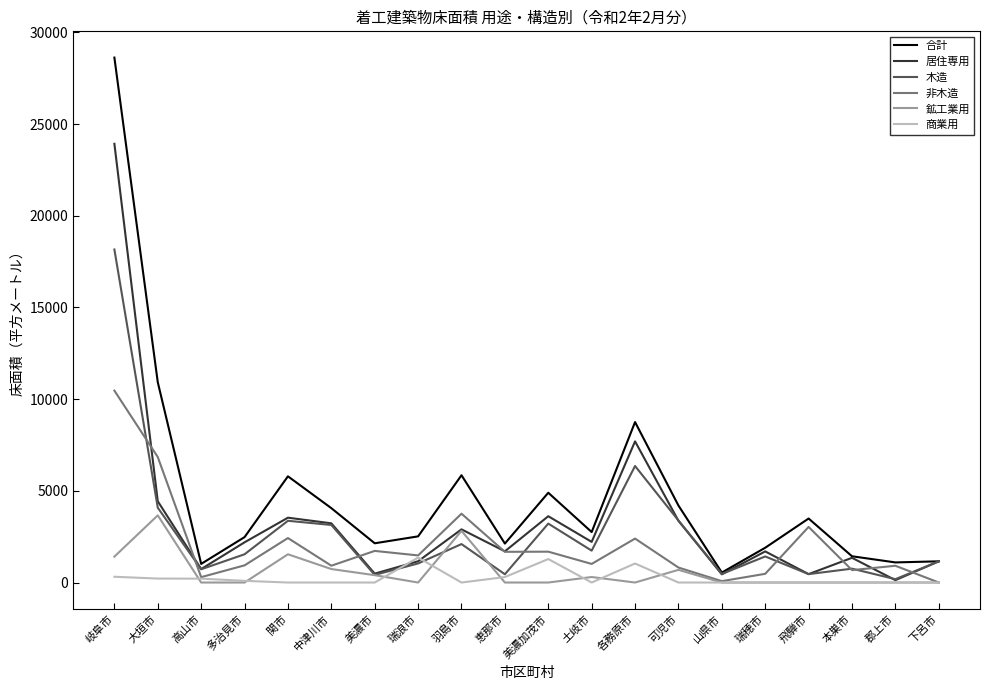

How many categories are shown in the chart?

20